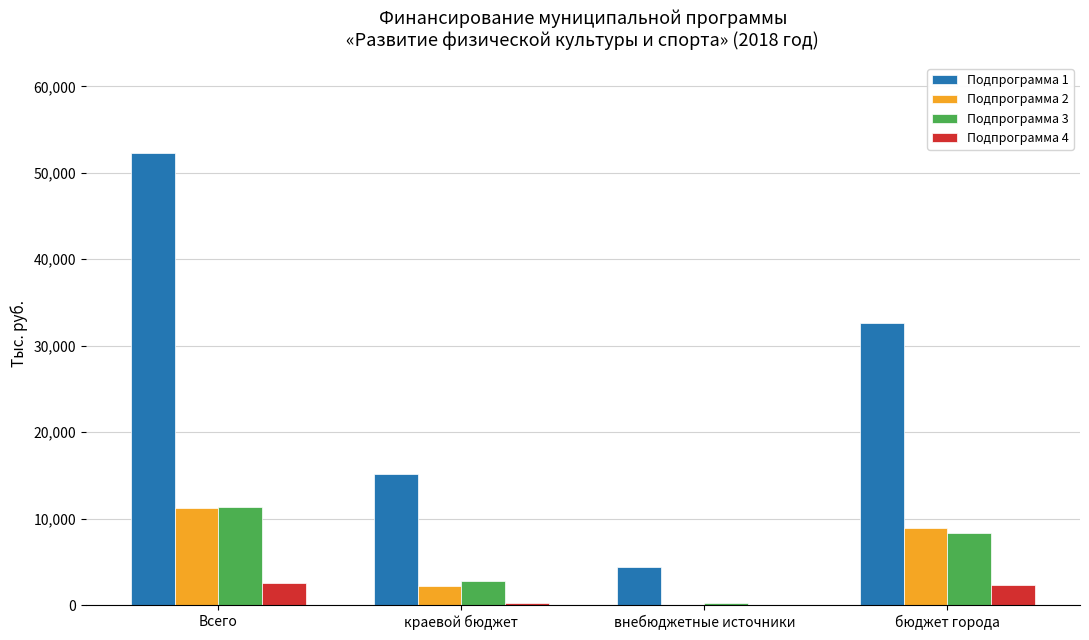

Is it true that Подпрограмма 3 equals 210.0 at внебюджетные источники?

True